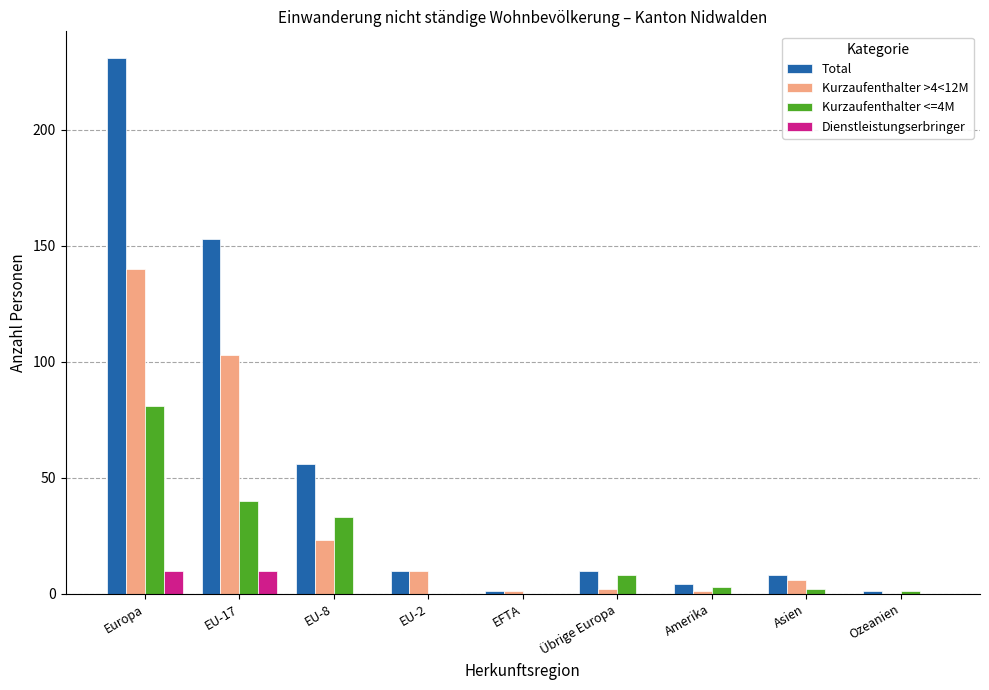

What are all the series names shown in the legend?

Total, Kurzaufenthalter >4<12M, Kurzaufenthalter <=4M, Dienstleistungserbringer